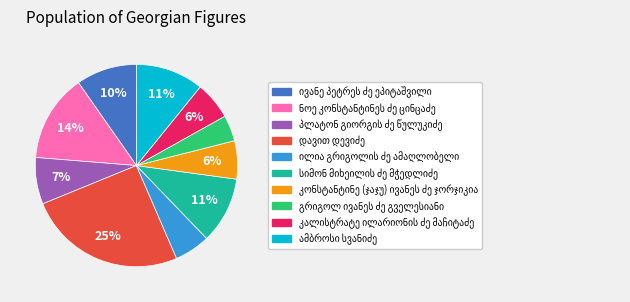

To the nearest percent, what is the average slice percentage?

10%